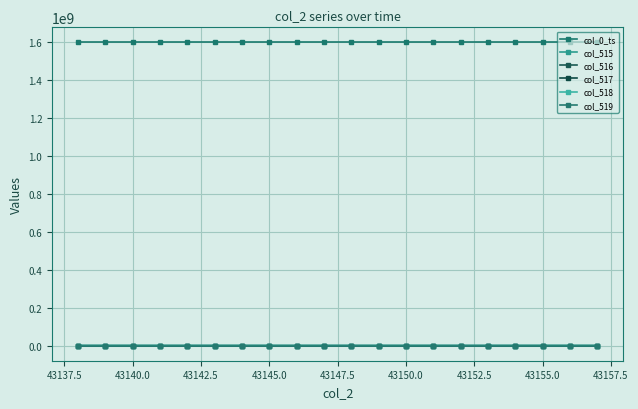

In col_515, how many points are higher than both neighbors (excluding endpoints)?

3